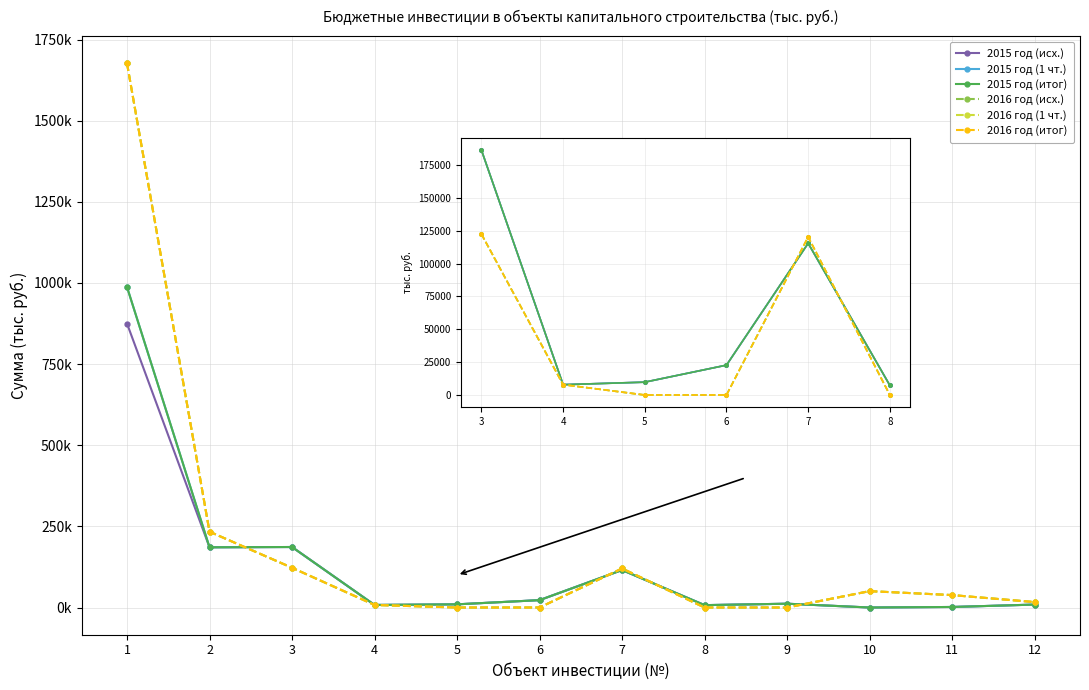

Is the value of 2016 год (1 чт.) at 2 greater than the value of 2016 год (исх.) at 1?

No